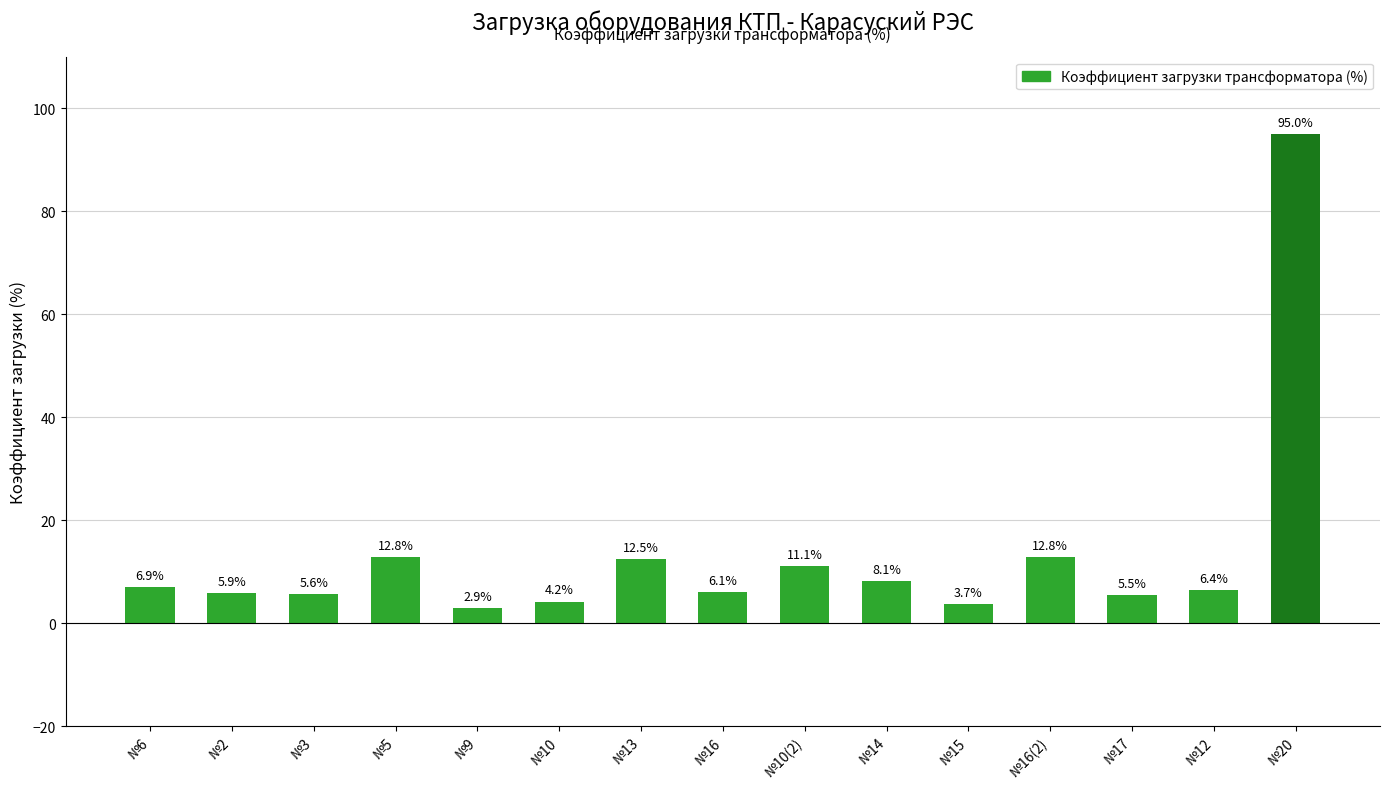

Is it true that the value at №3 is 5.6?

True